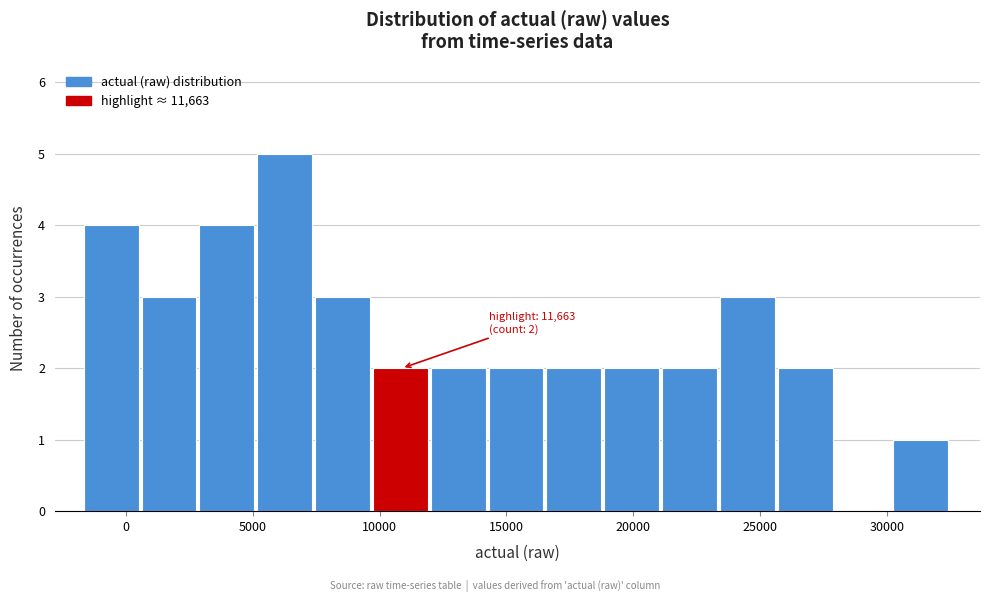

Over which range of the x-axis is the bar tallest?

5000 to 7500